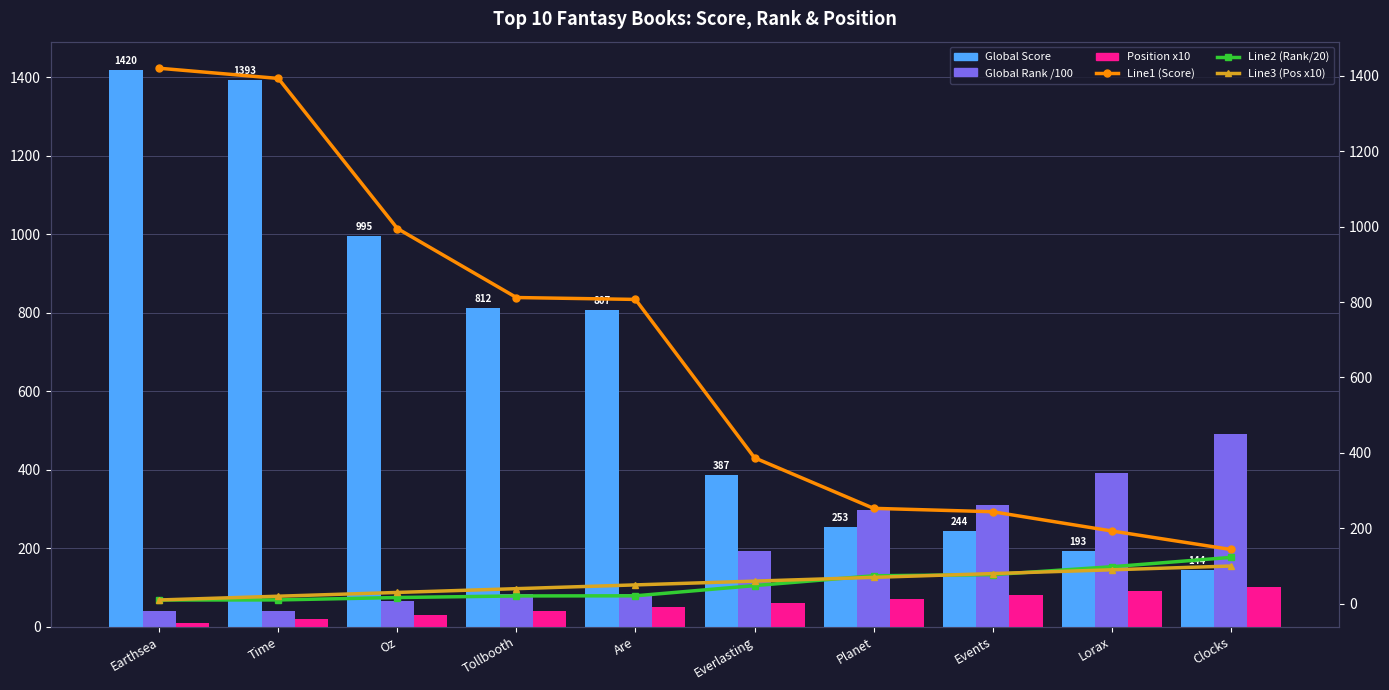

Count the number of data series in this chart.

6